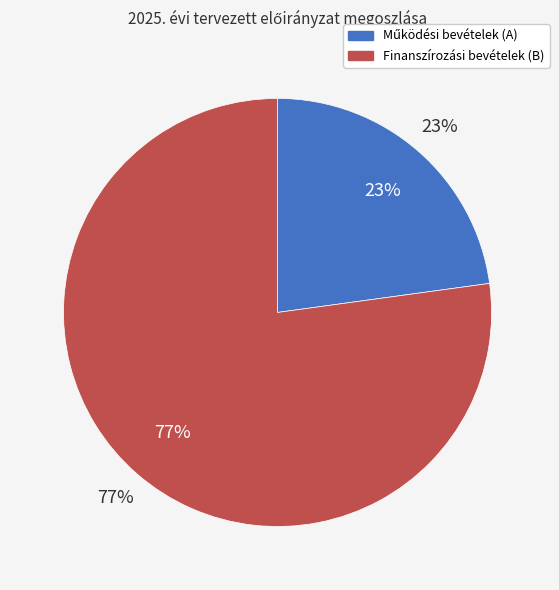

How many segments does this pie chart have?

2